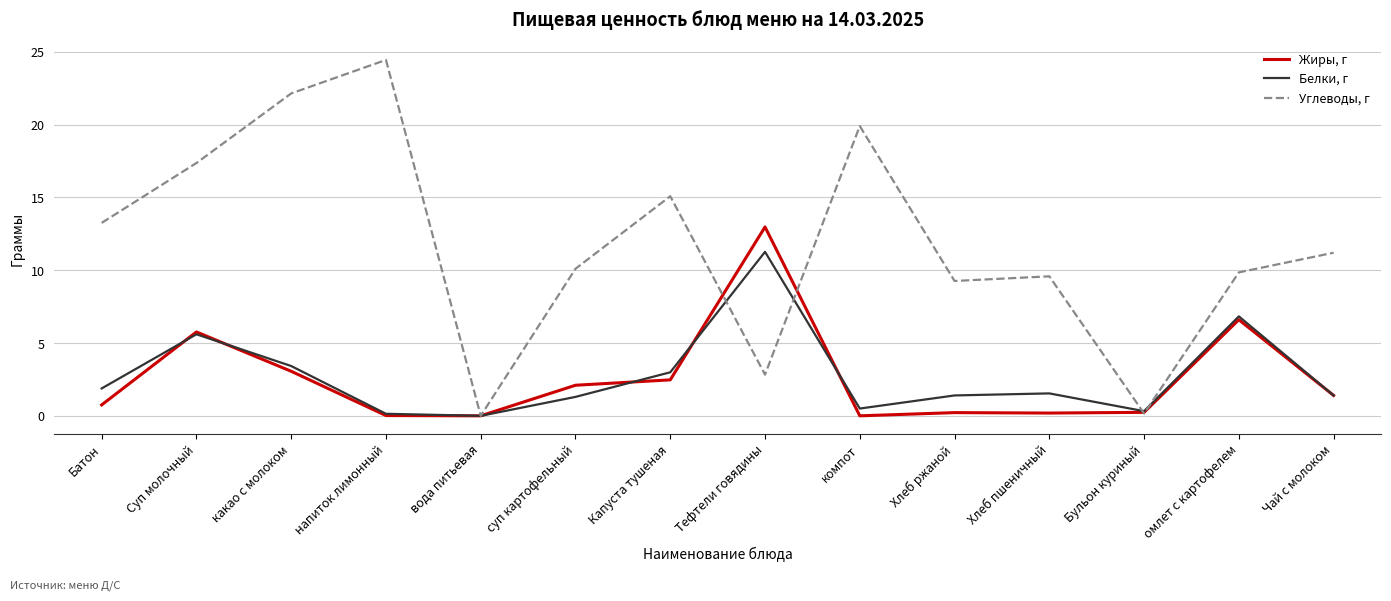

What position from the left is суп картофельный?

6